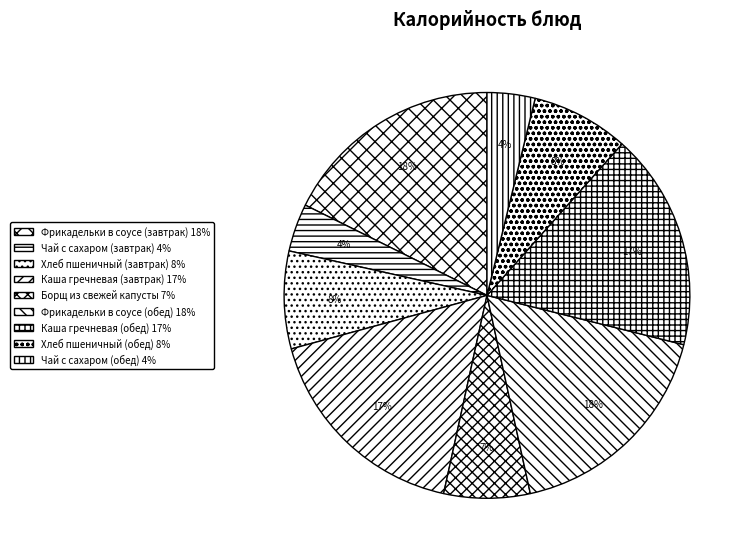

Which slice is the smallest?

Чай с сахаром (завтрак)